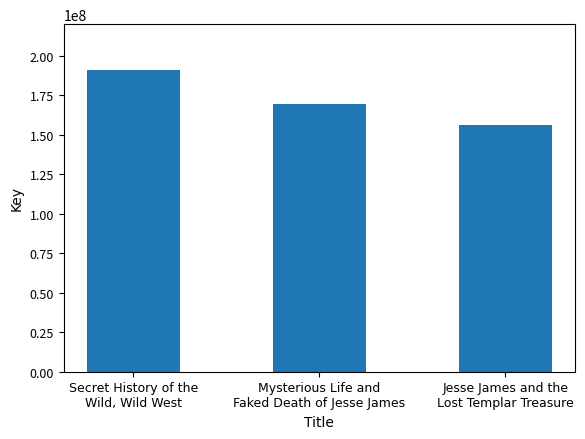

The chart shows a value of 156213601 at Jesse James and the
Lost Templar Treasure. True or false?

True